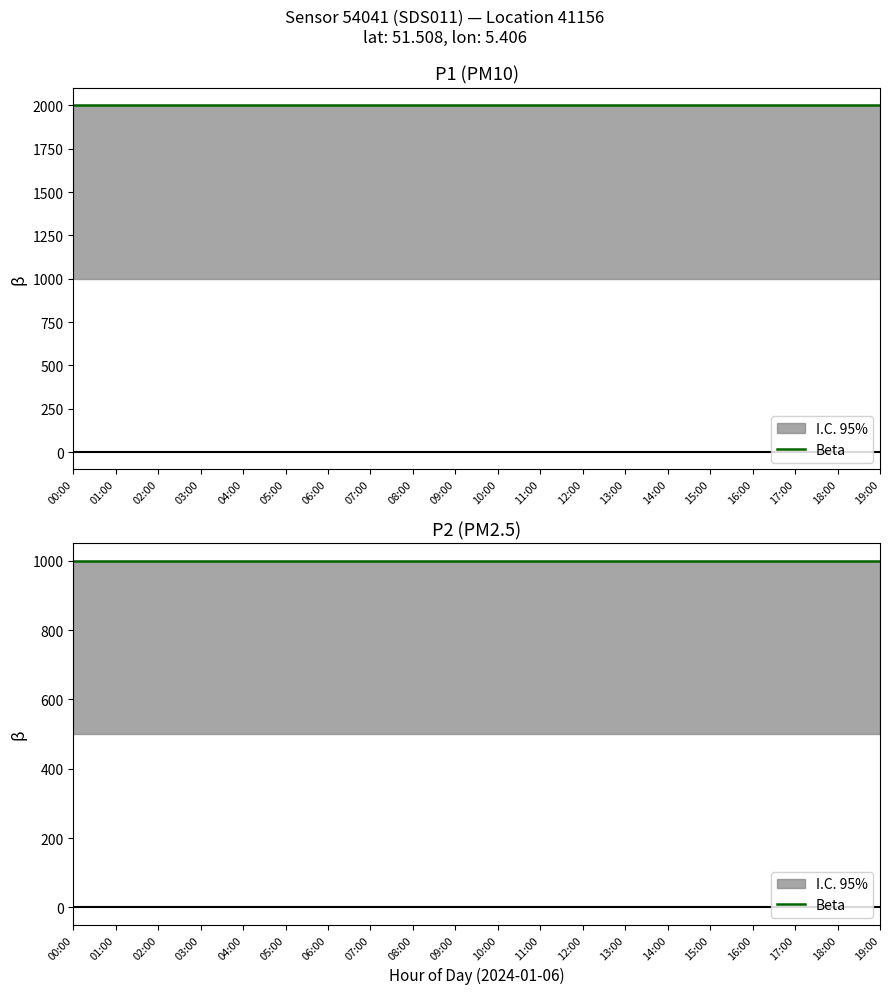

The value of P1 at 18:00 is 1999.9. True or false?

True